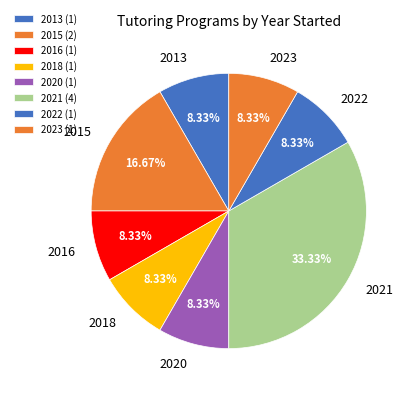

Approximately how many times larger is the value at 2015 compared to 2018?

2.0